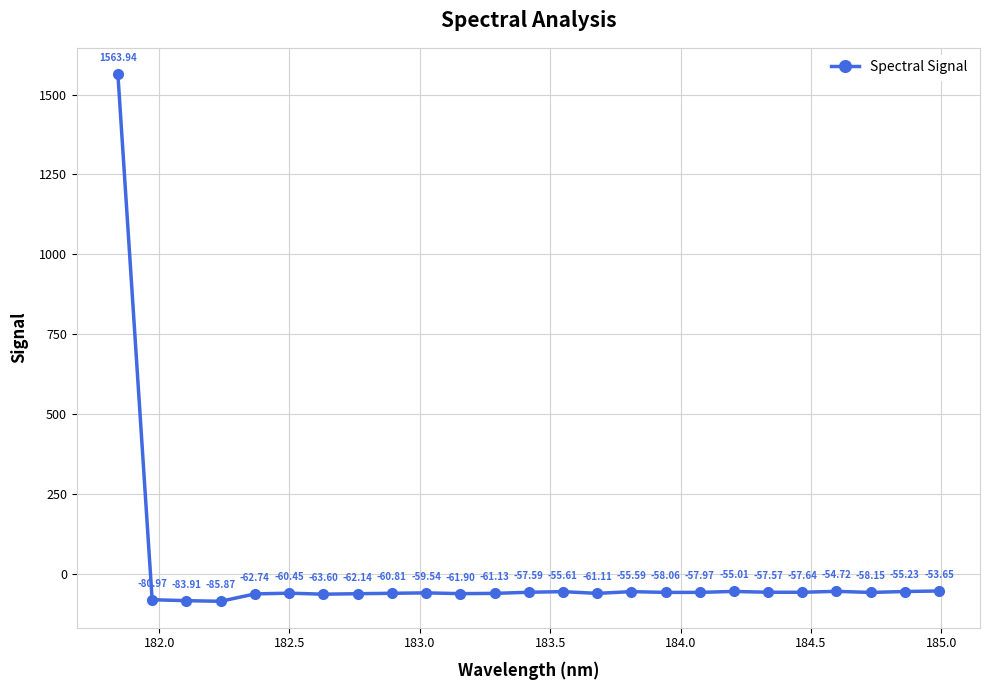

True or false: the data has more than 0 interior local peaks.

True